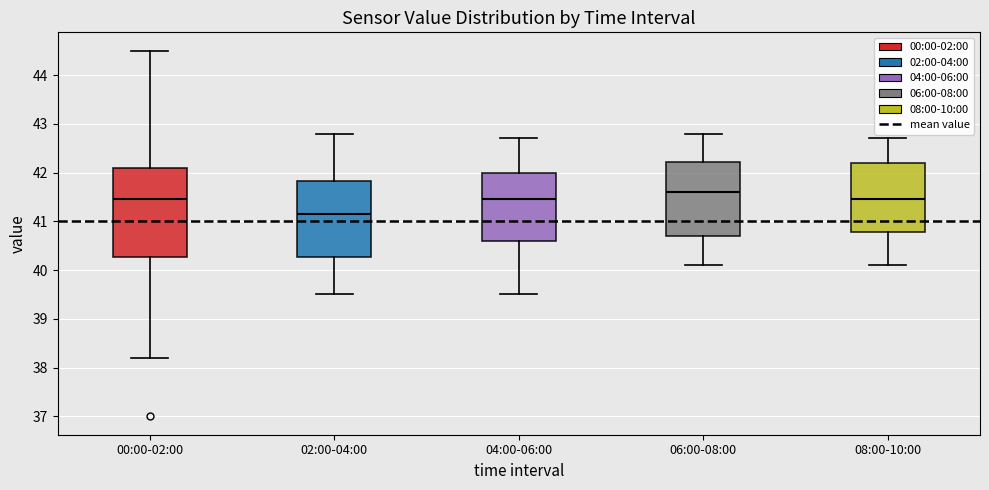

Which box has the highest median line?

06:00-08:00